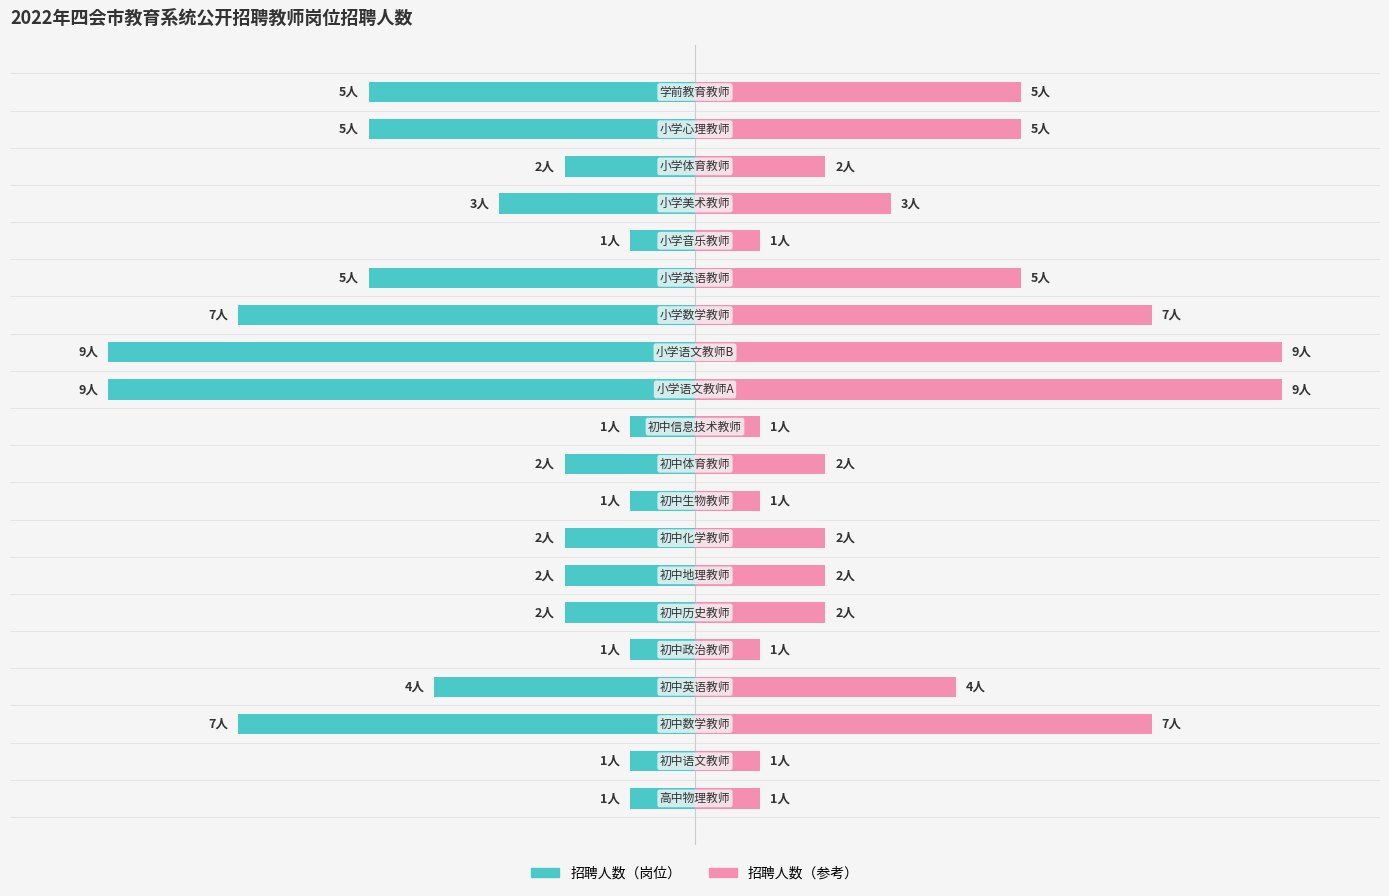

How many values in the 招聘人数（右） series are below 2?

6